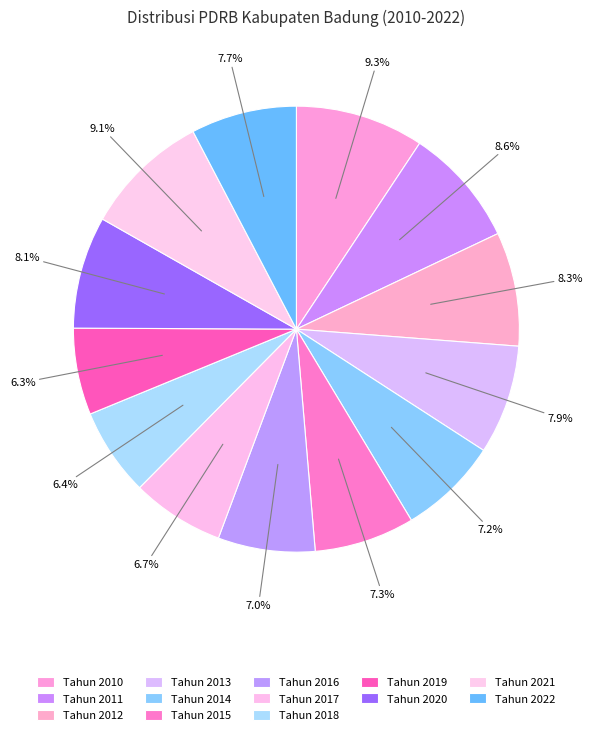

Rank the categories by value from highest to lowest.

Tahun 2010, Tahun 2021, Tahun 2011, Tahun 2012, Tahun 2020, Tahun 2013, Tahun 2022, Tahun 2015, Tahun 2014, Tahun 2016, Tahun 2017, Tahun 2018, Tahun 2019